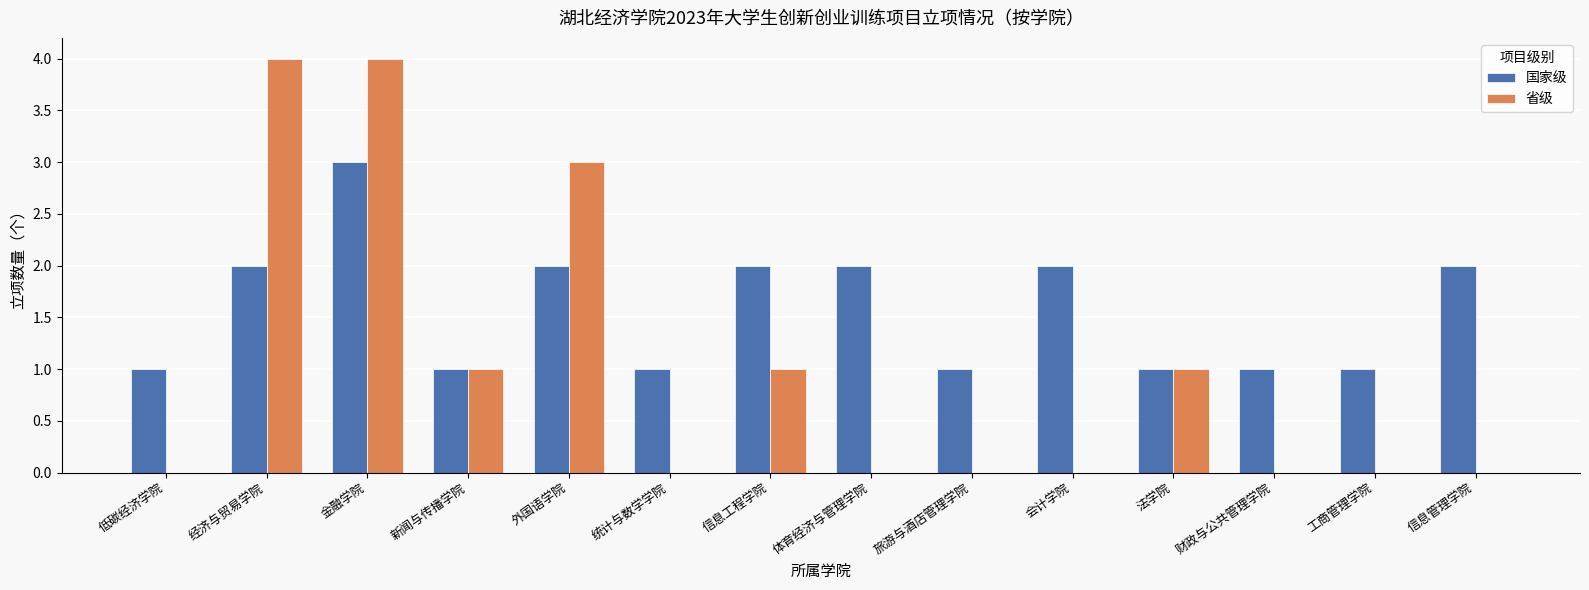

At which category is the sum across all series the highest?

金融学院